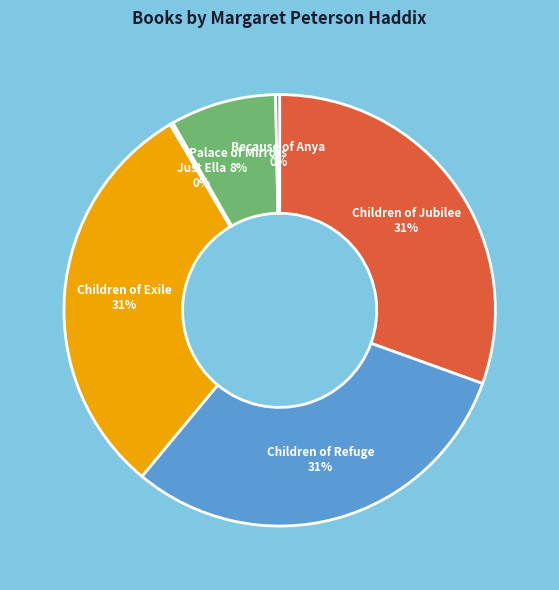

What percentage is the Children of Jubilee slice, to the nearest percent?

31%